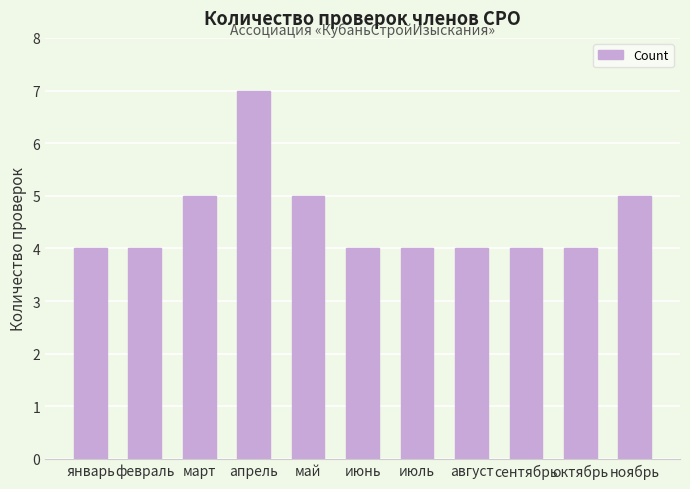

Which has a higher value, март or июль?

март